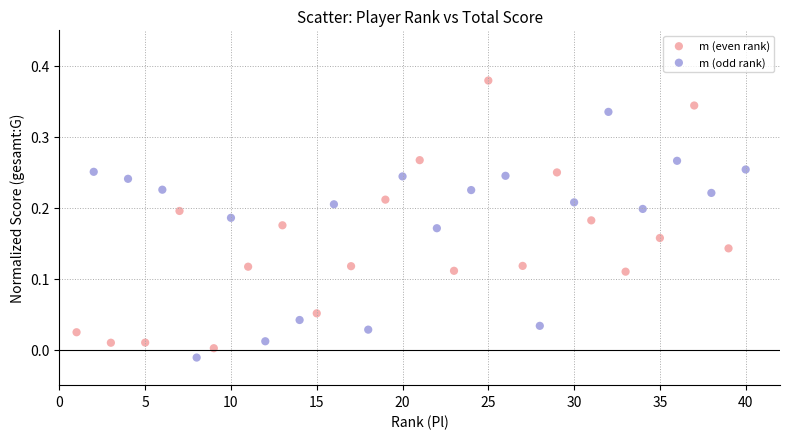

Which series contains the highest Y value?

m (even rank)